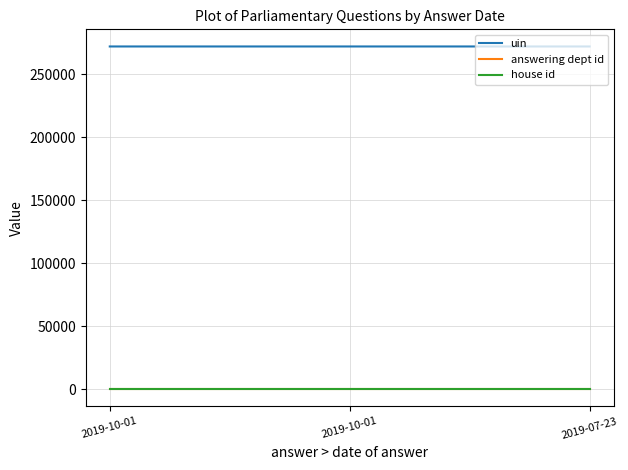

What are all the series names shown in the legend?

uin, answering dept id, house id